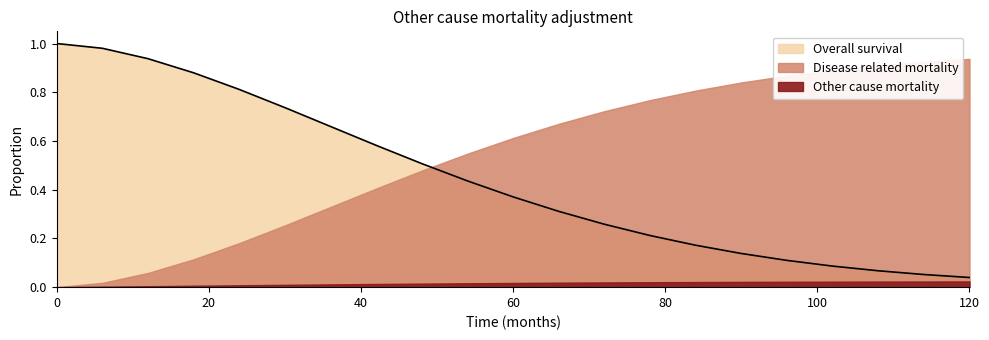

Which series has the largest range (max minus min)?

Overall survival